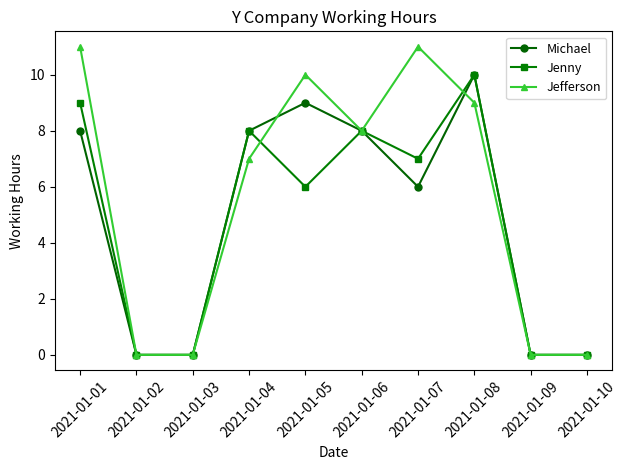

How many distinct data groups are displayed?

3